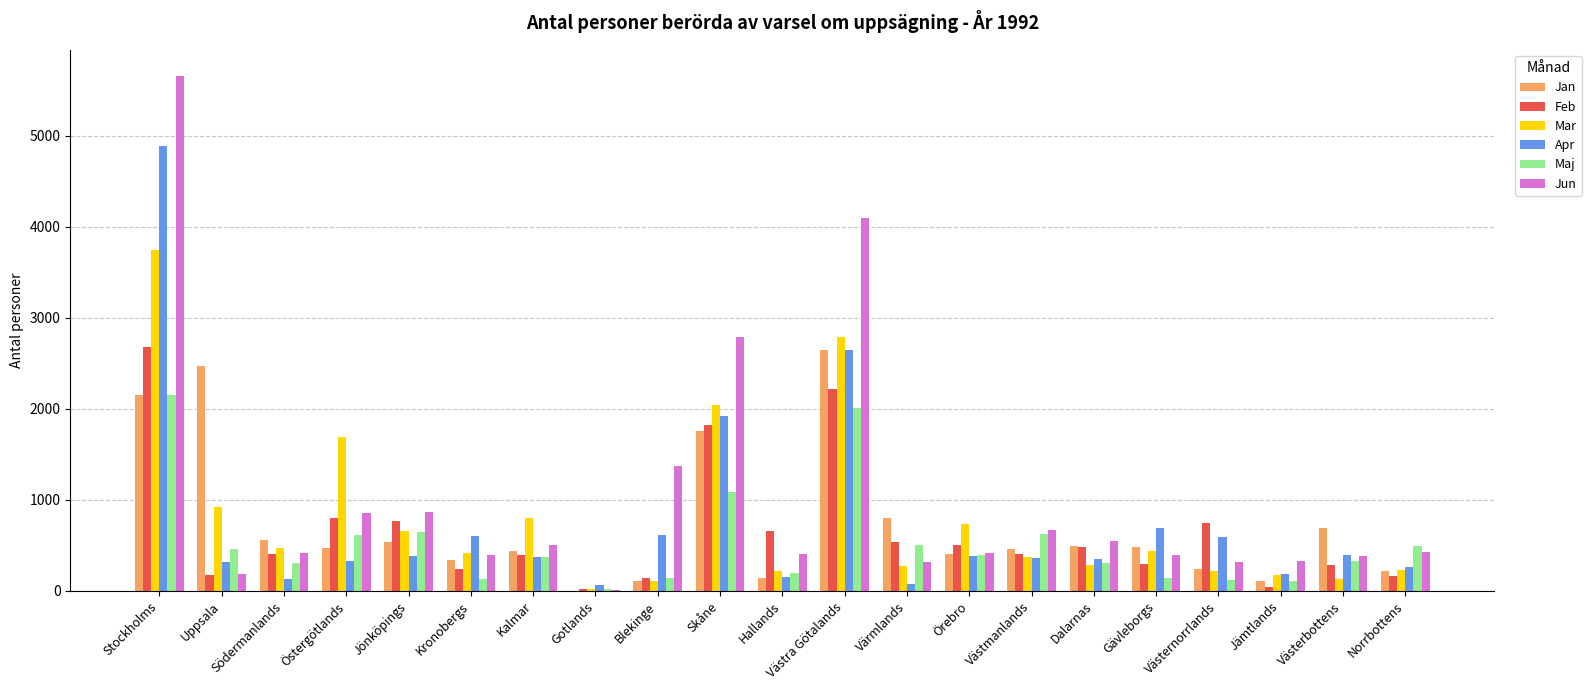

What is the sum of the Jan values at Stockholms and Dalarnas?

2648